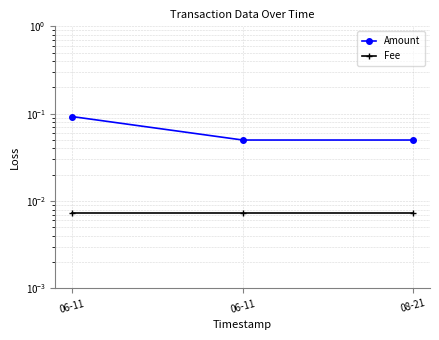

Is the value of Fee at 06-11 greater than the value of Amount at 06-11?

No